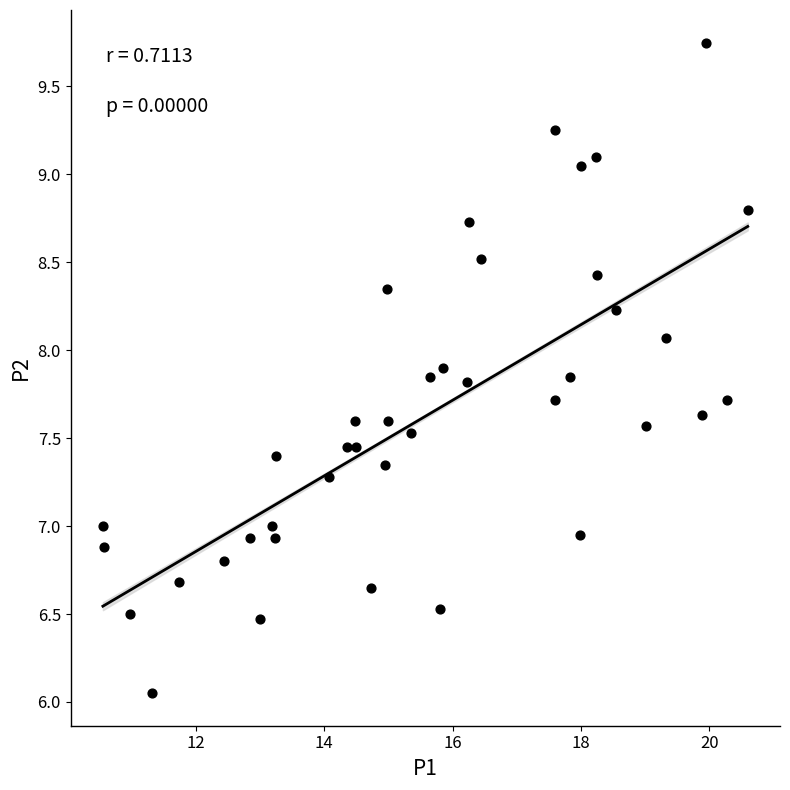

What is the range of X values (max minus min)?

10.1